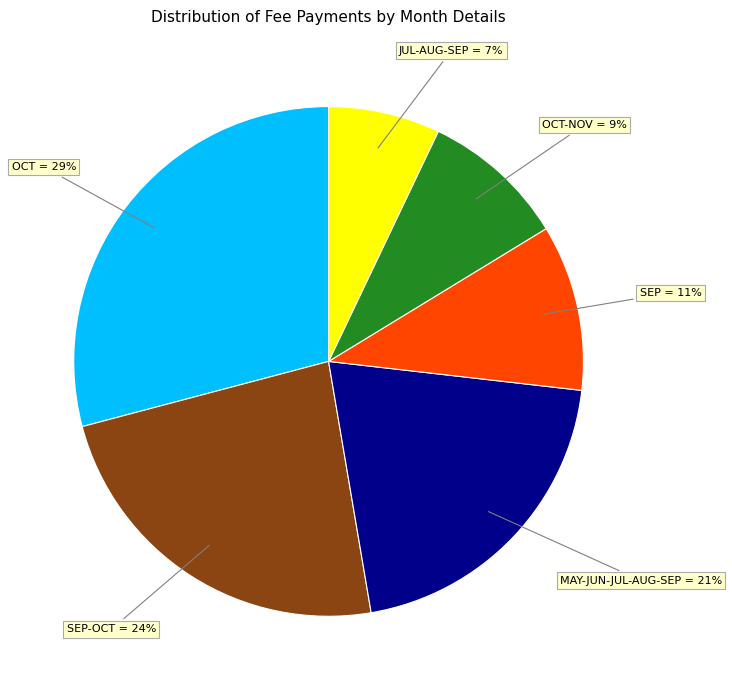

Does any single category account for the majority?

No